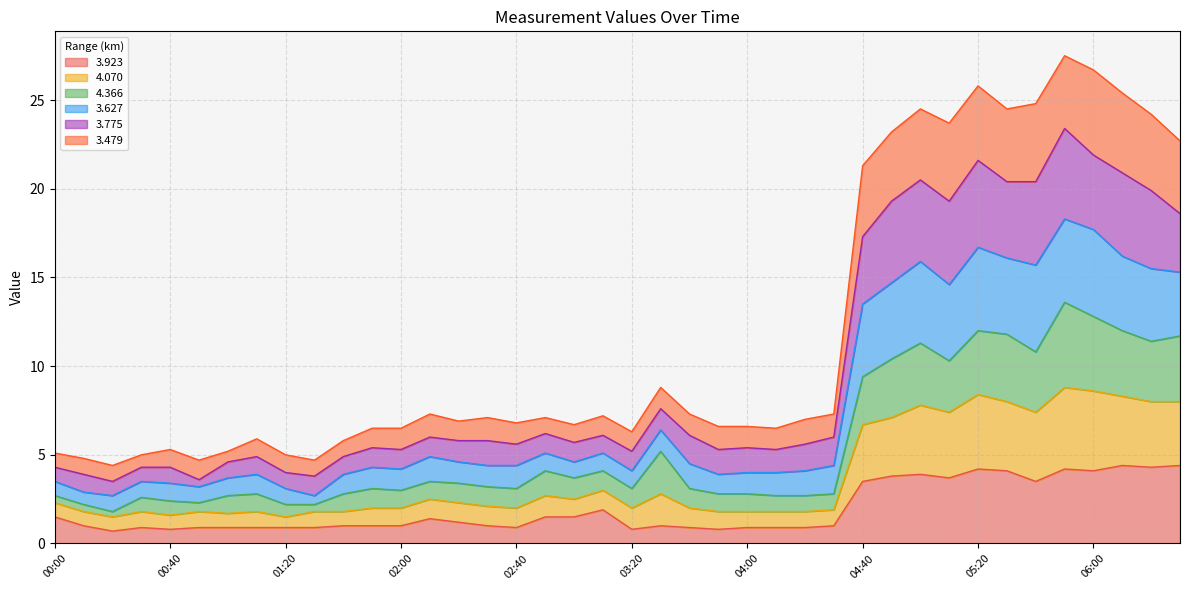

What is the maximum value for 3.923?

4.4